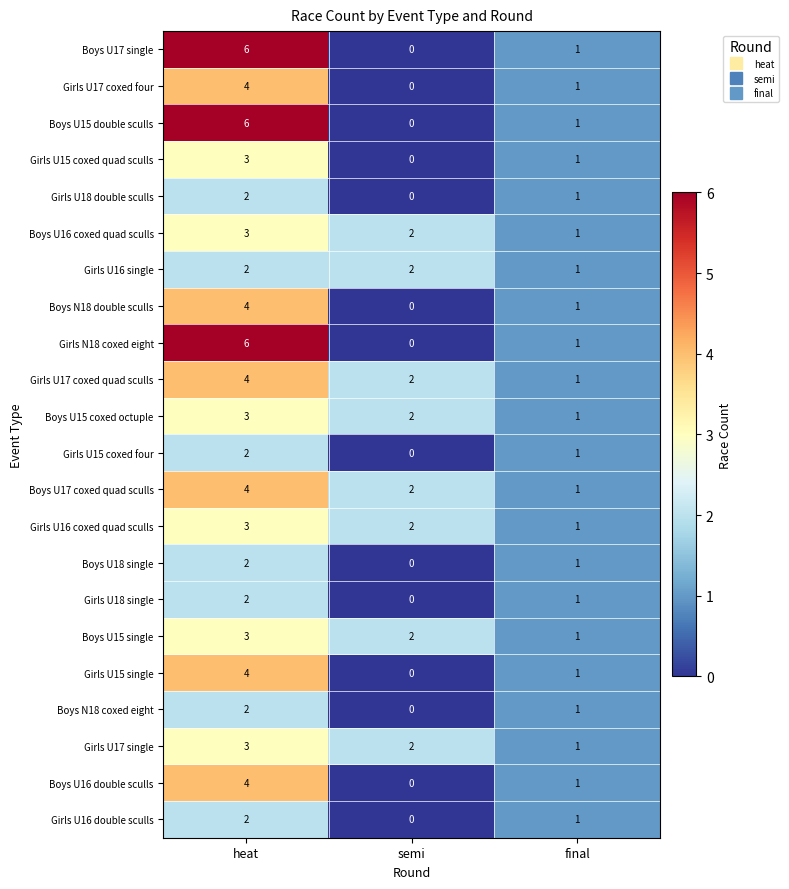

Which category has the lowest value across all series?

semi